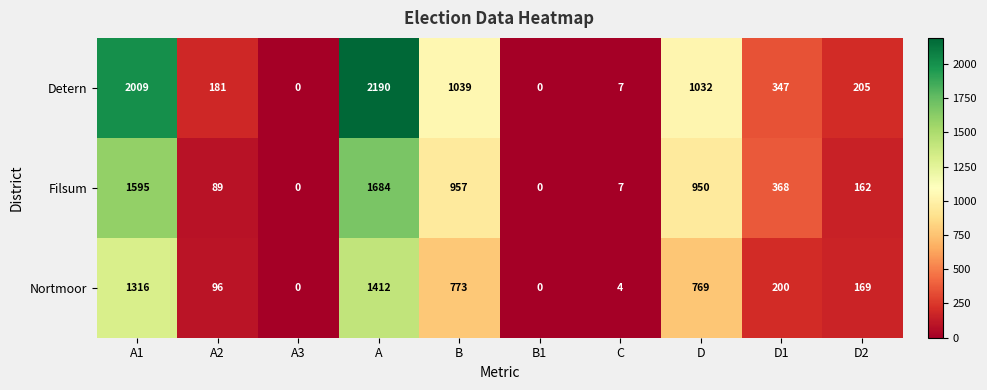

What is the difference between the Filsum values at A2 and A1?

1506